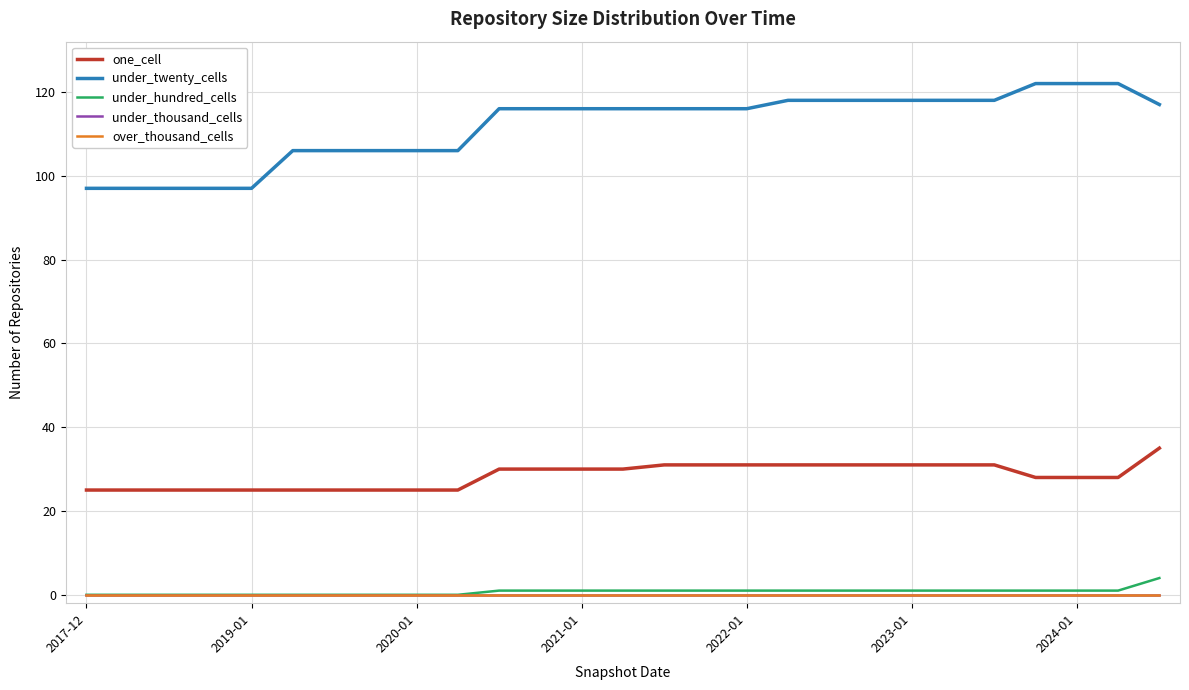

How many lines are shown in the chart?

5